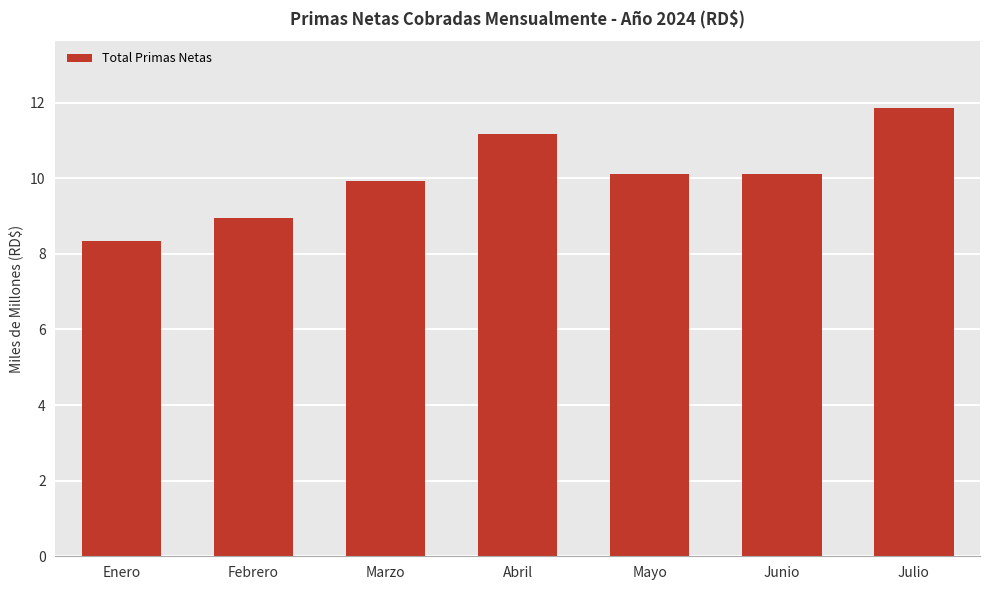

The chart shows a value of 6.0 at Febrero. True or false?

False